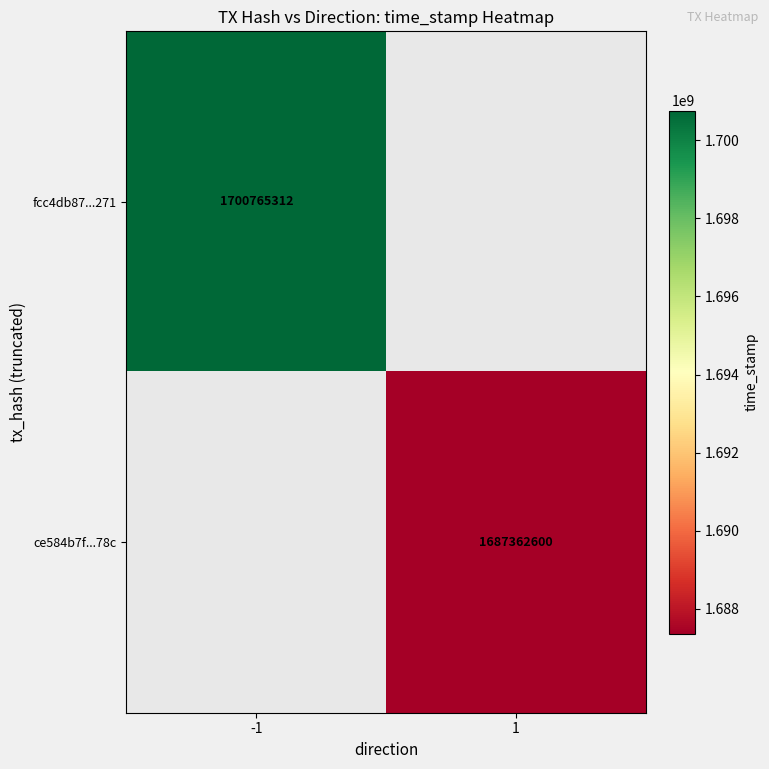

Count the number of data series in this chart.

2